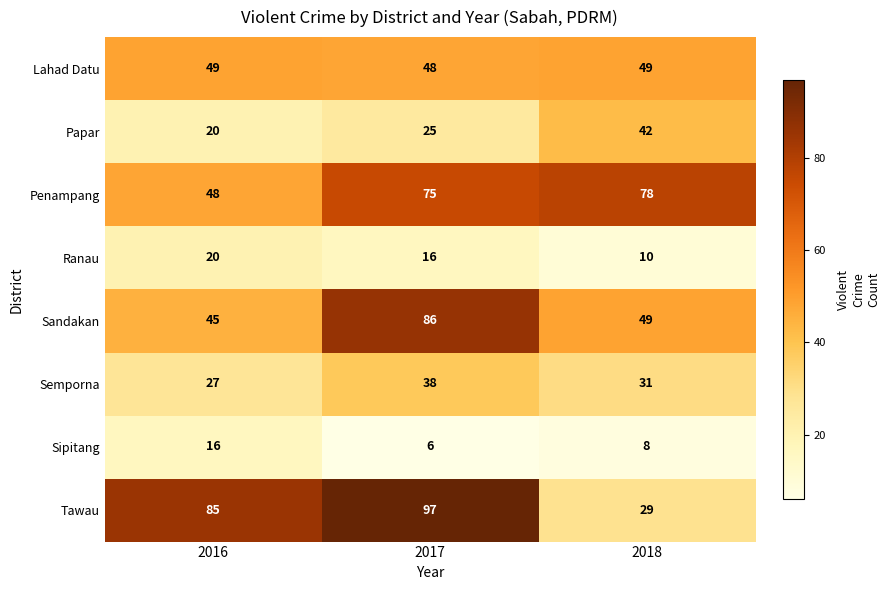

What is the maximum value shown in the chart?

97